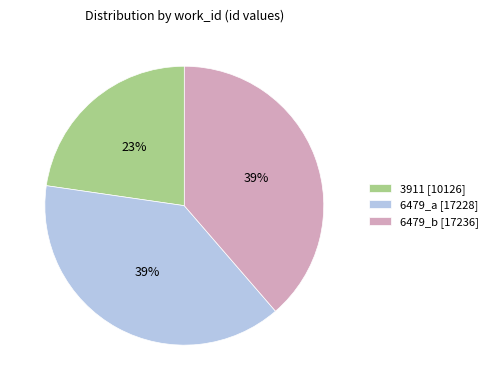

Is the sum of 3911 and 6479_b greater than half?

Yes